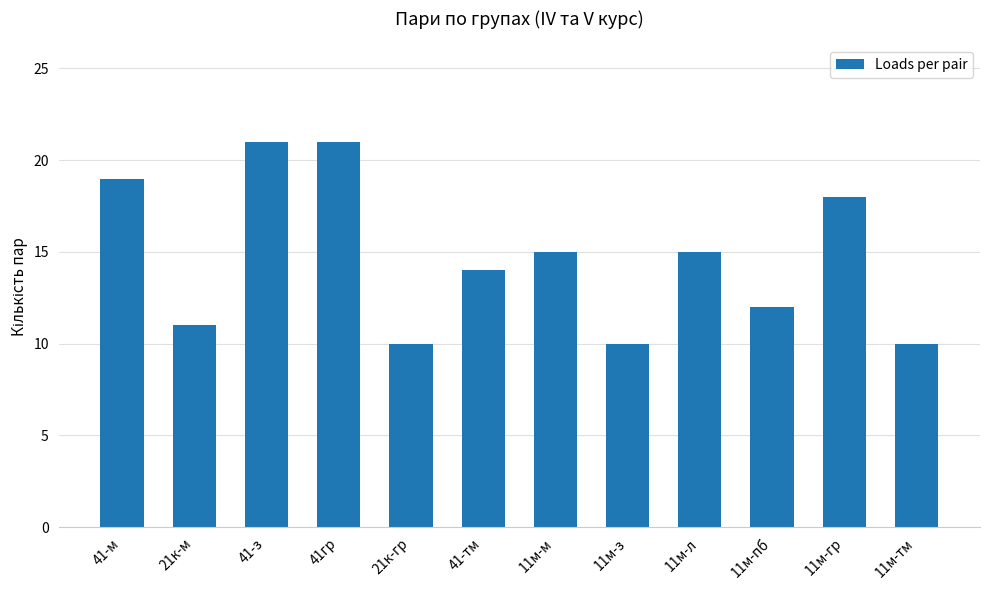

Reading right to left, what are all the values shown in this chart?

11м-тм=10	11м-гр=18	11м-пб=12	11м-л=15	11м-з=10	11м-м=15	41-тм=14	21к-гр=10	41гр=21	41-з=21	21к-м=11	41-м=19